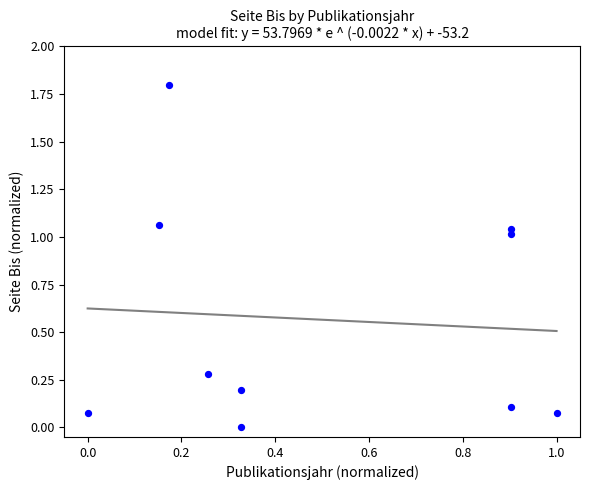

What is the range of Y values (max minus min)?

1.8